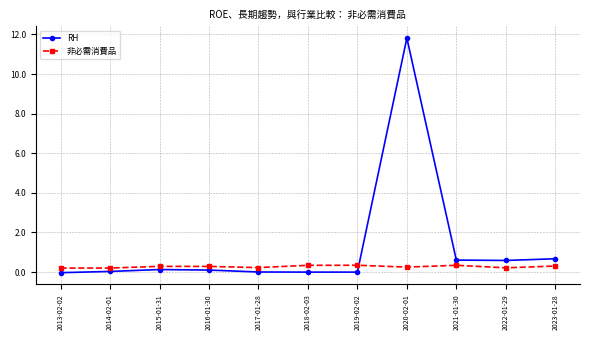

Count the 非必需消費品 values in the range 0 to 1.

11